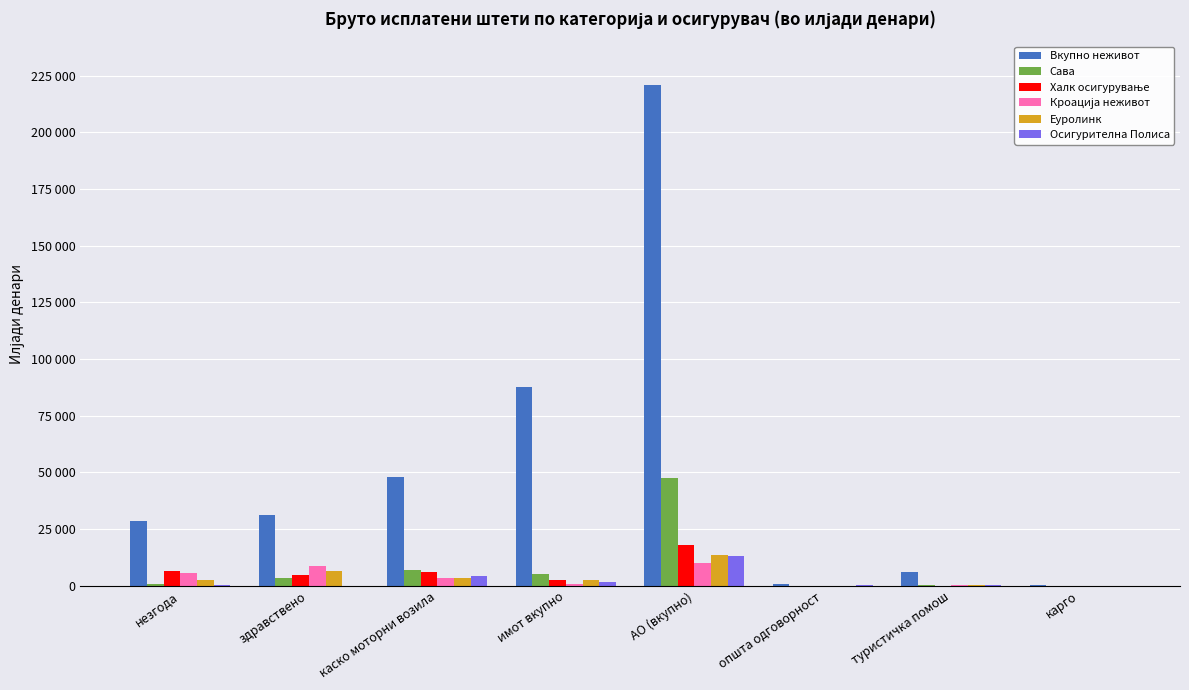

Does the chart contain stacked bars?

No